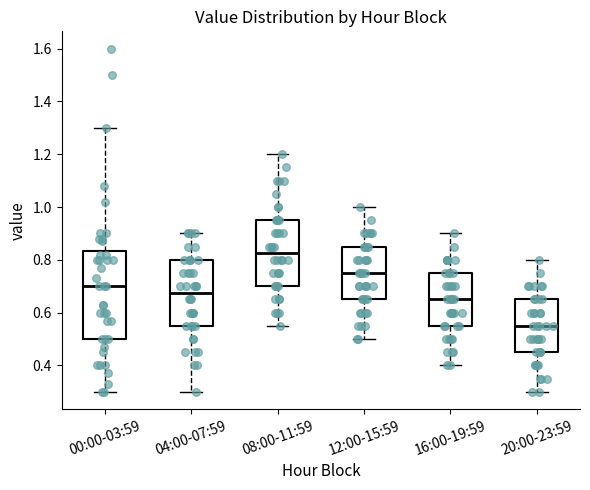

Comparing the boxes themselves (not the whiskers), which one is the tallest?

00:00-03:59